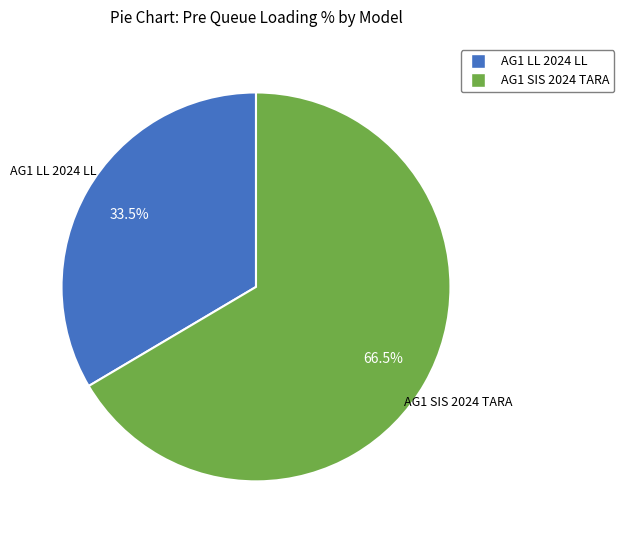

Rank the categories by value from highest to lowest.

AG1 SIS 2024 TARA, AG1 LL 2024 LL